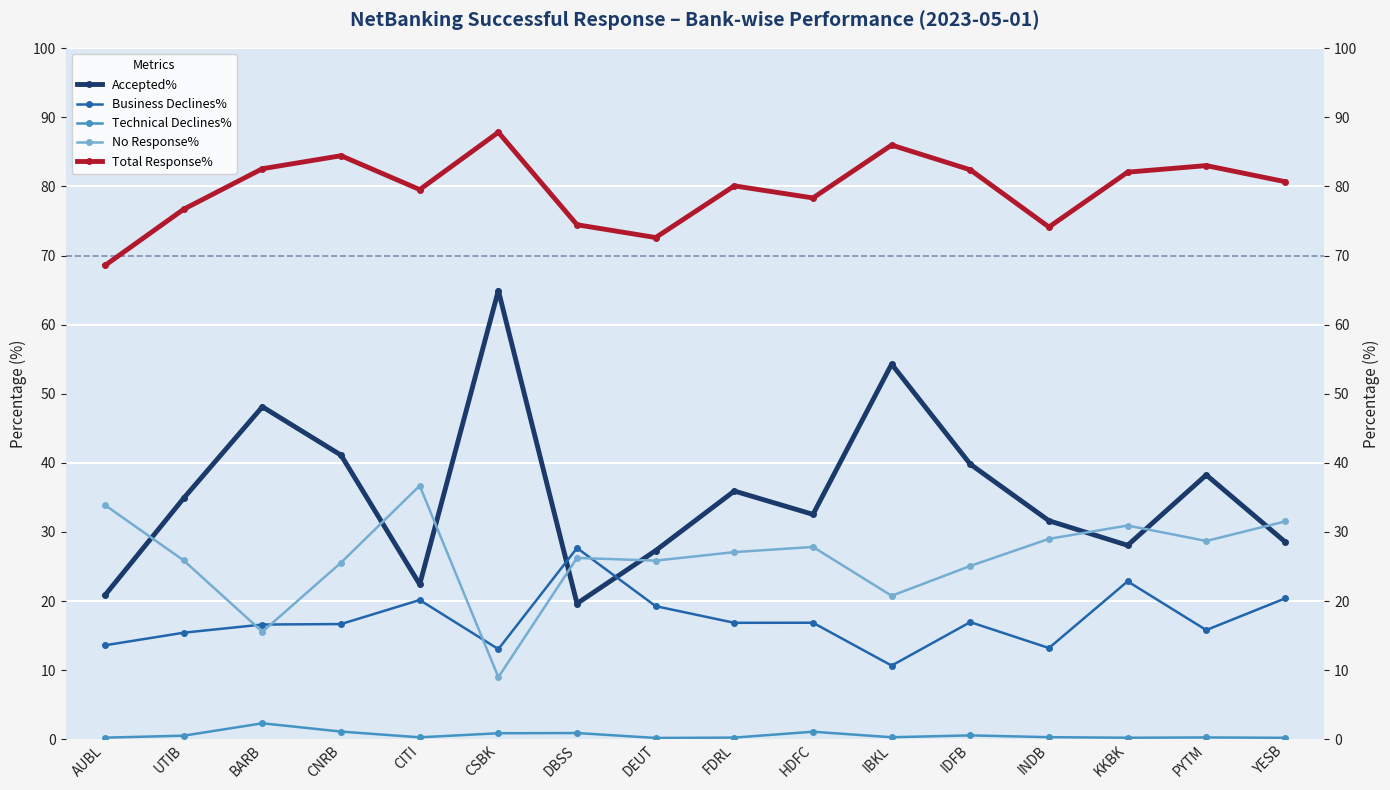

What is the smallest value displayed?

0.2